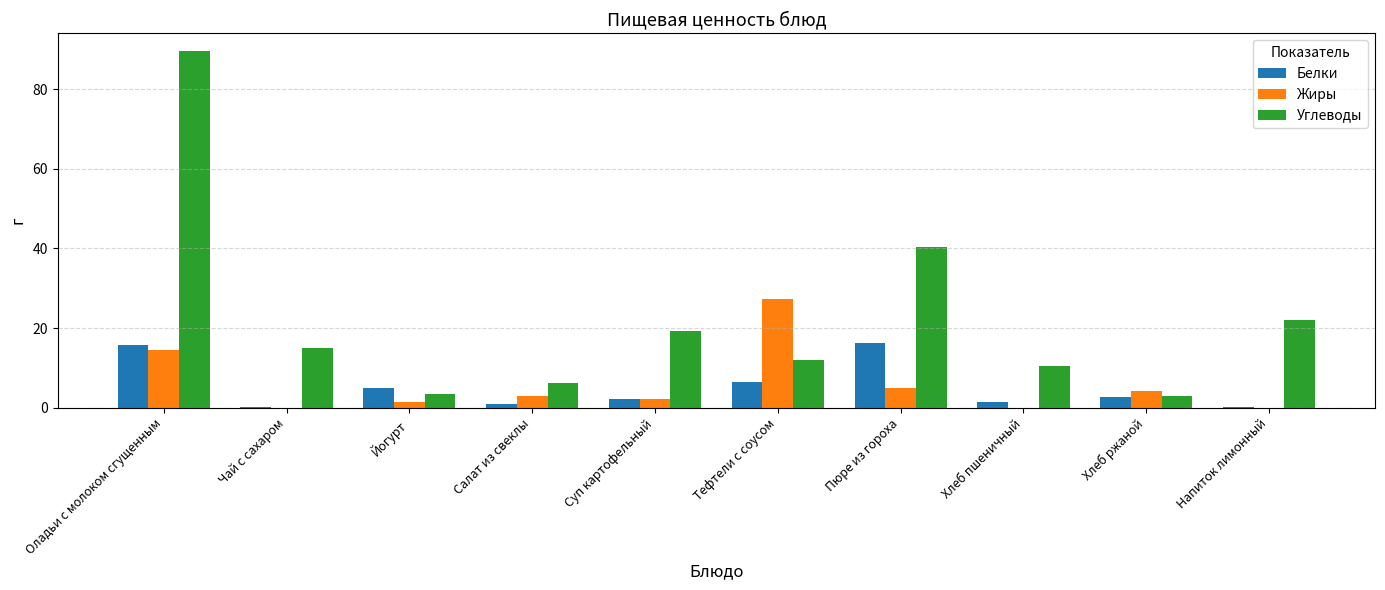

The Белки series shows 2.8 at Хлеб ржаной. True or false?

True